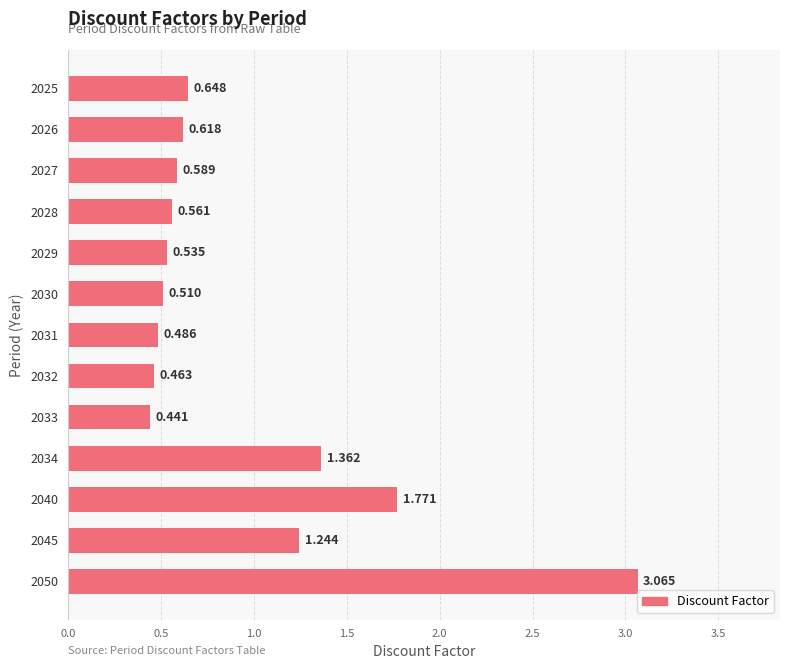

How many bars are there in total?

13